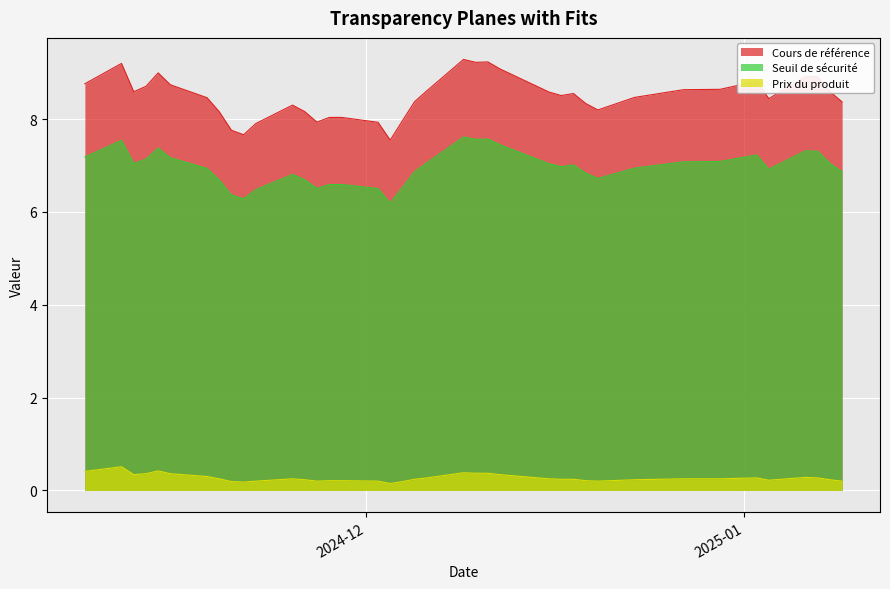

What is the highest value of the Cours de référence series?

9.3